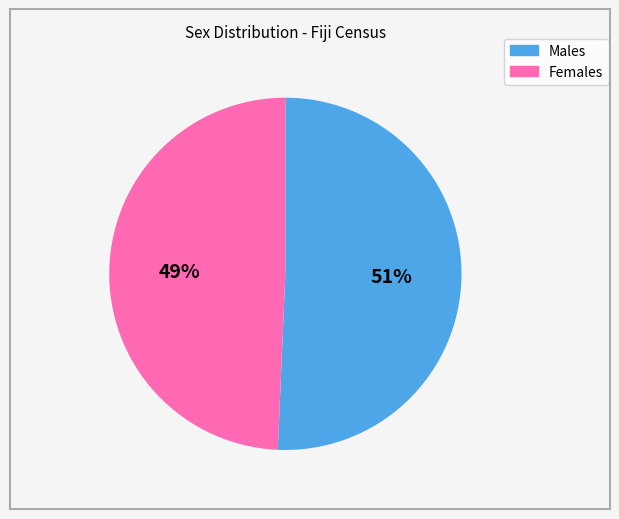

To the nearest percent, what portion does Males represent?

51%